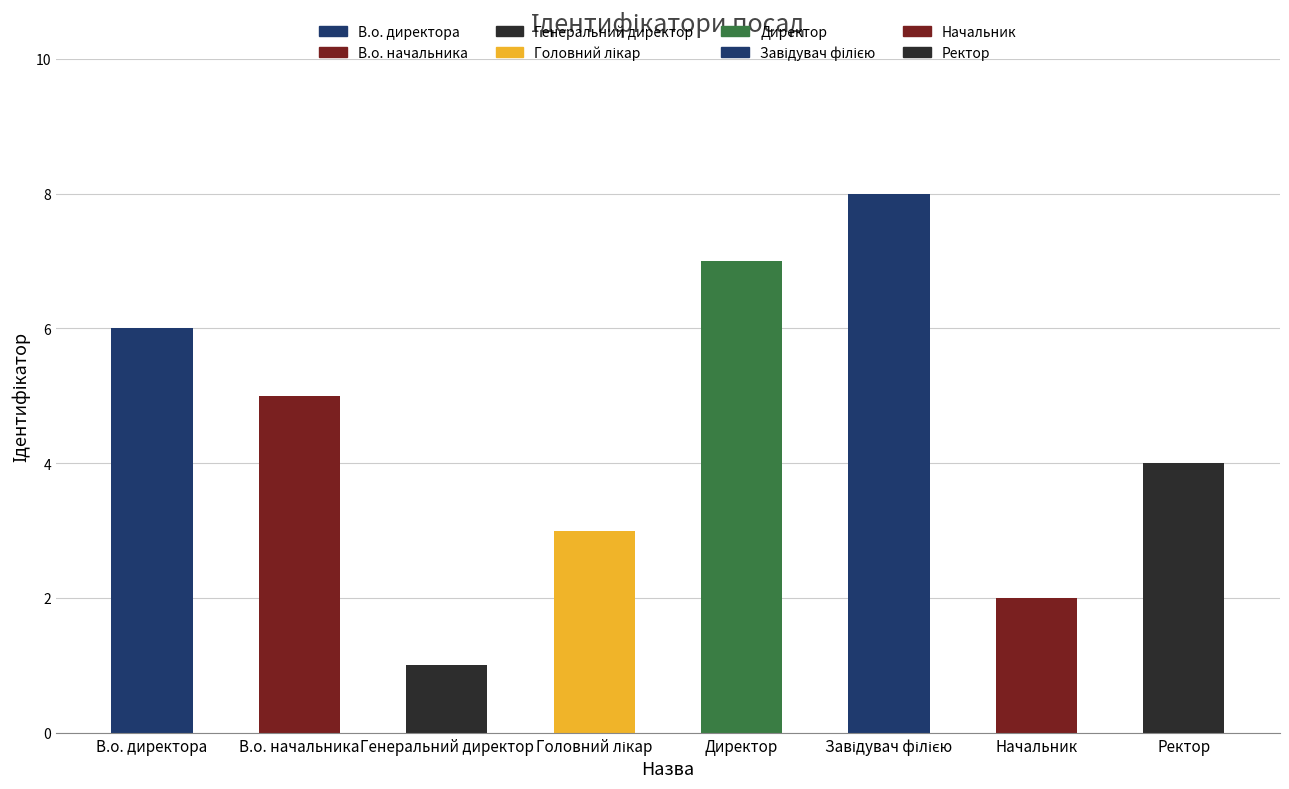

Which has a higher value, Ректор or Начальник?

Ректор